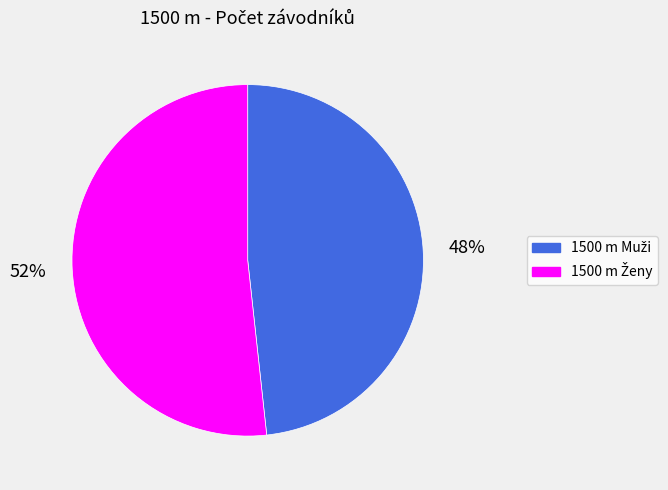

Is there any slice that represents more than half of the pie?

Yes